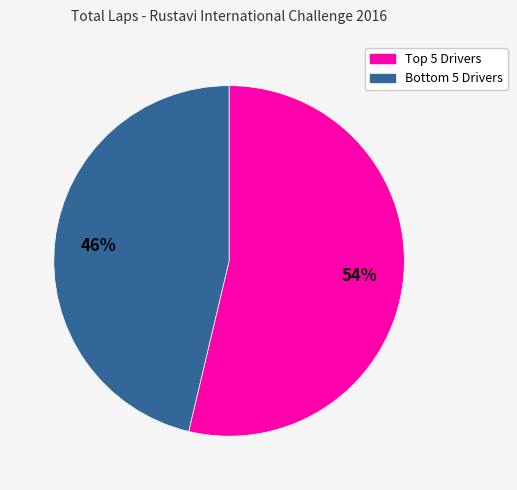

To the nearest percent, what is the average slice percentage?

50%